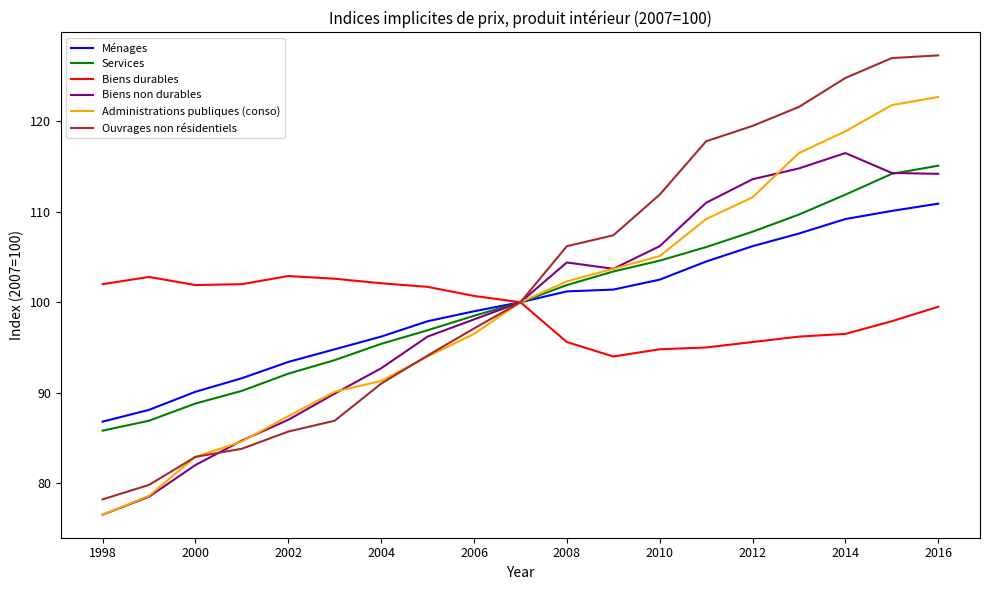

What is the sum of all Biens non durables values?

1884.3